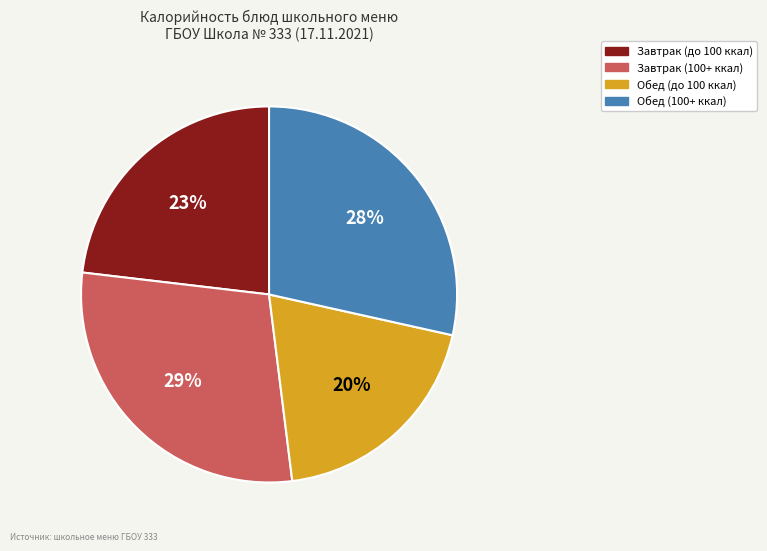

How many segments does this pie chart have?

4